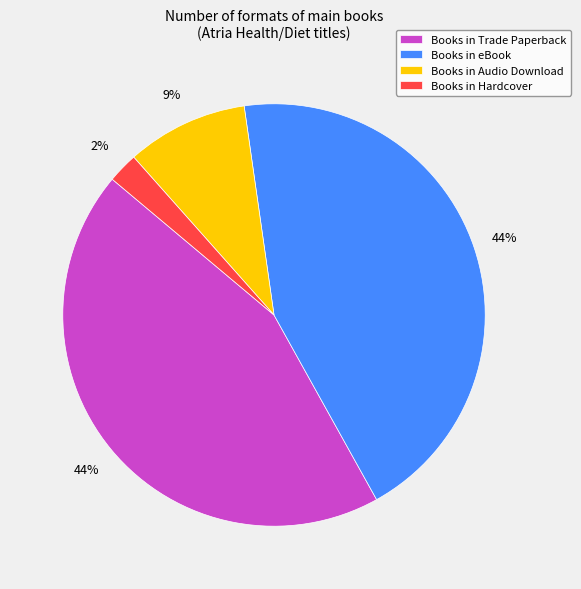

How many slices are in this pie chart?

4